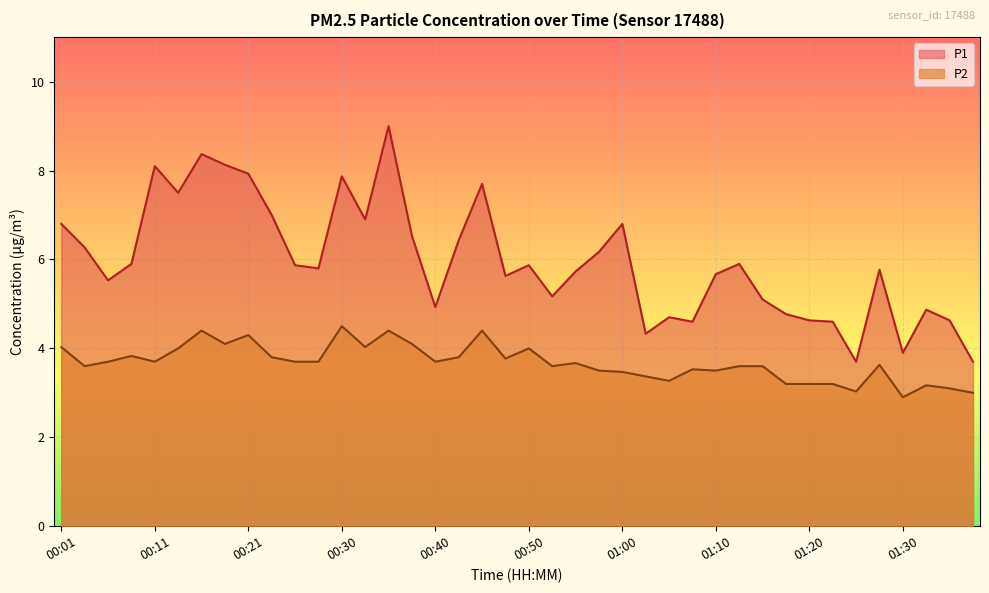

What position from the right is 00:08?

37